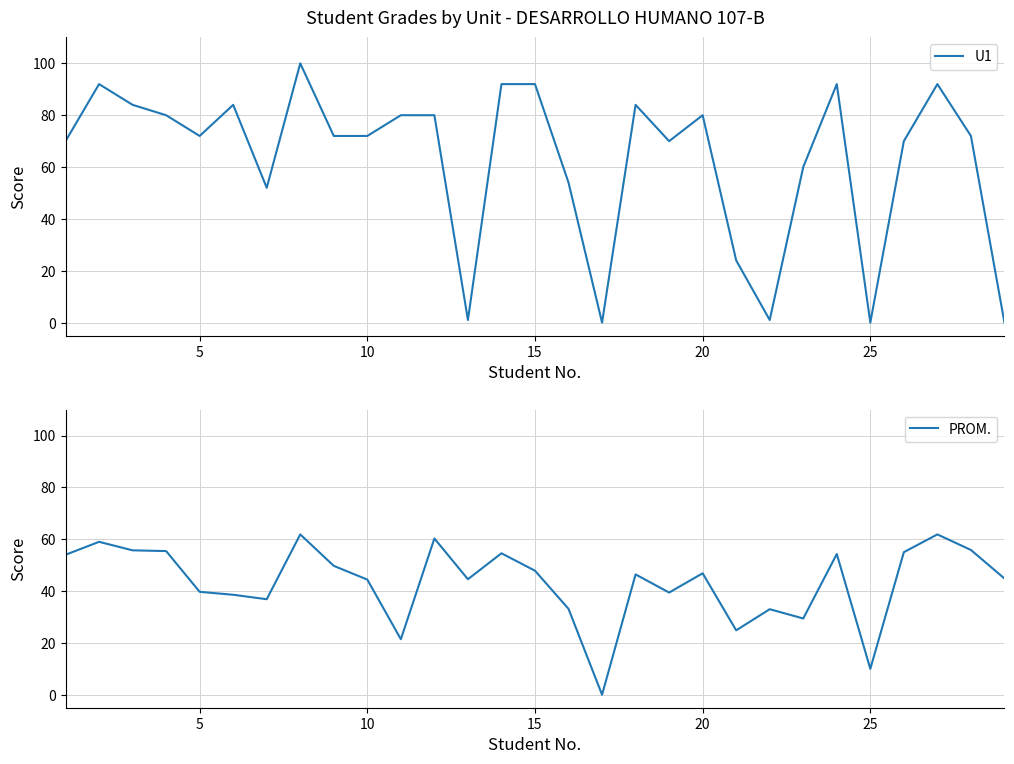

What is the average value of the PROM. series?

43.4